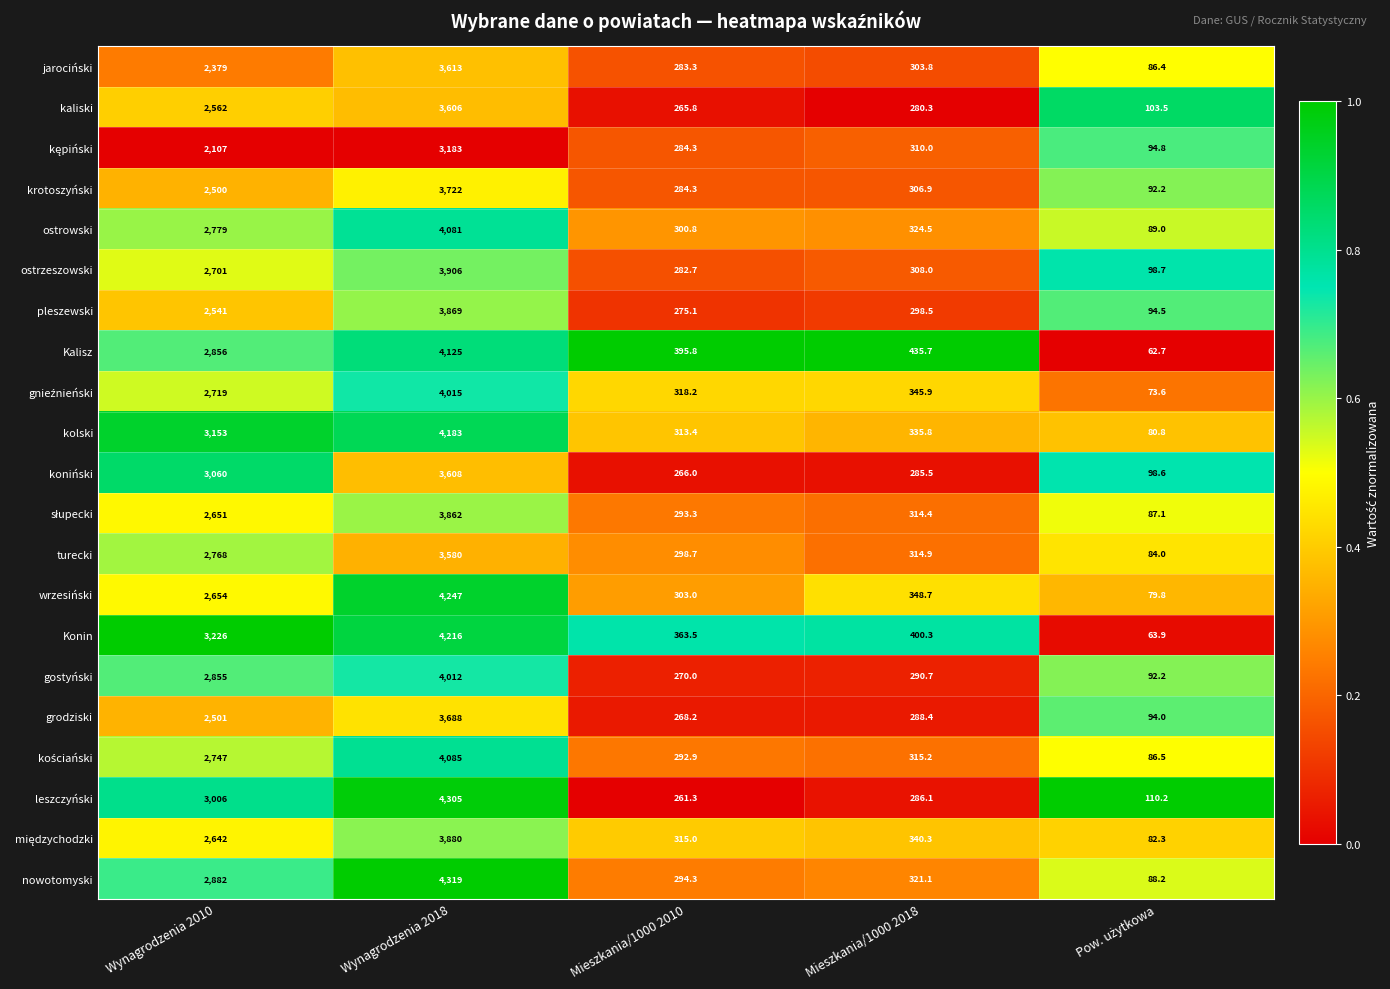

True or false: kolski has a value of 335.8 at Mieszkania/1000 2018.

True